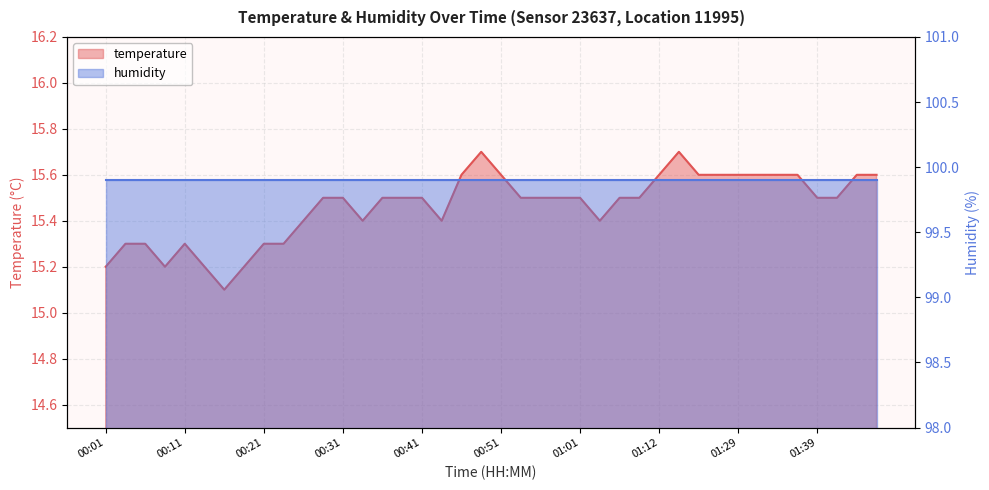

At which label is the value closest to 15?

00:16